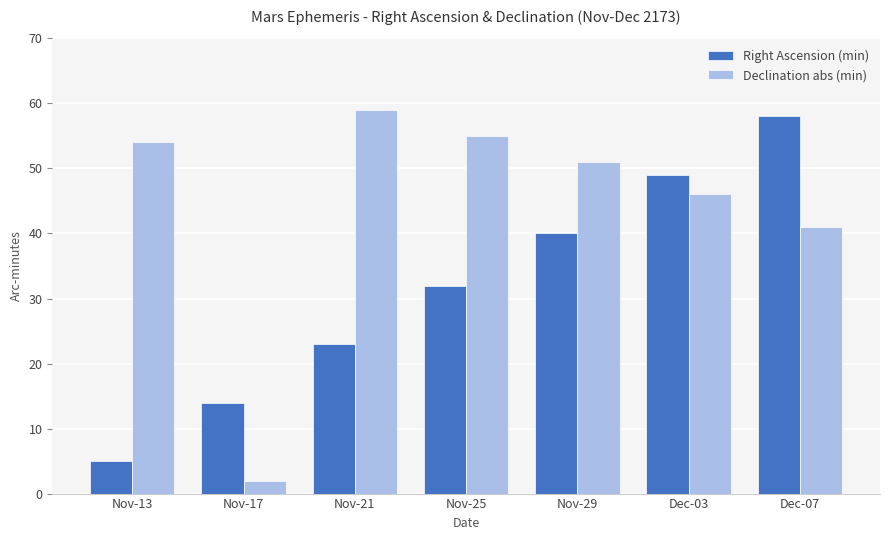

What is the difference between the second highest and minimum values in the Declination abs (min) series?

53